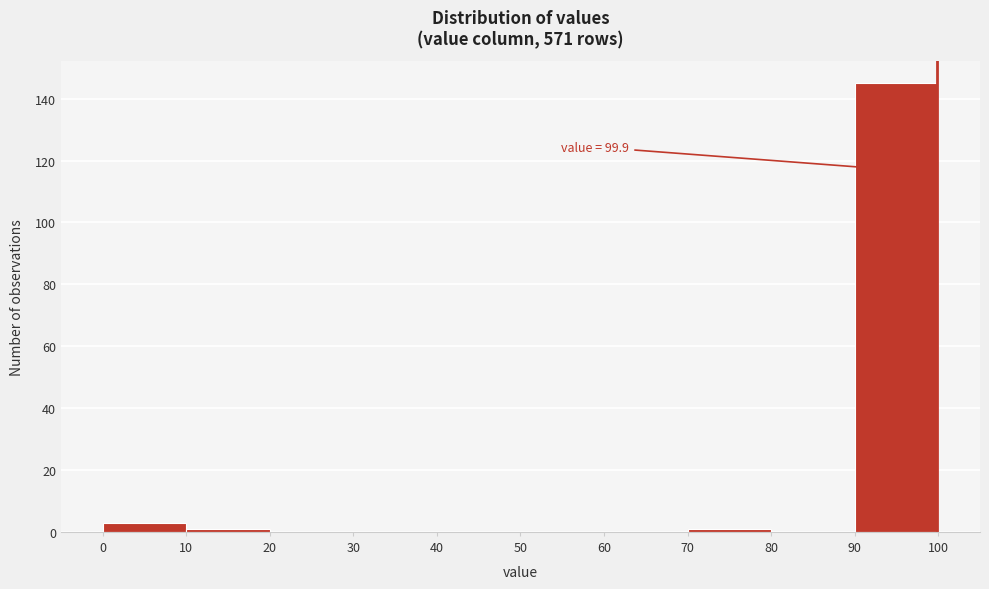

Over which range of the x-axis is the bar tallest?

90 to 100